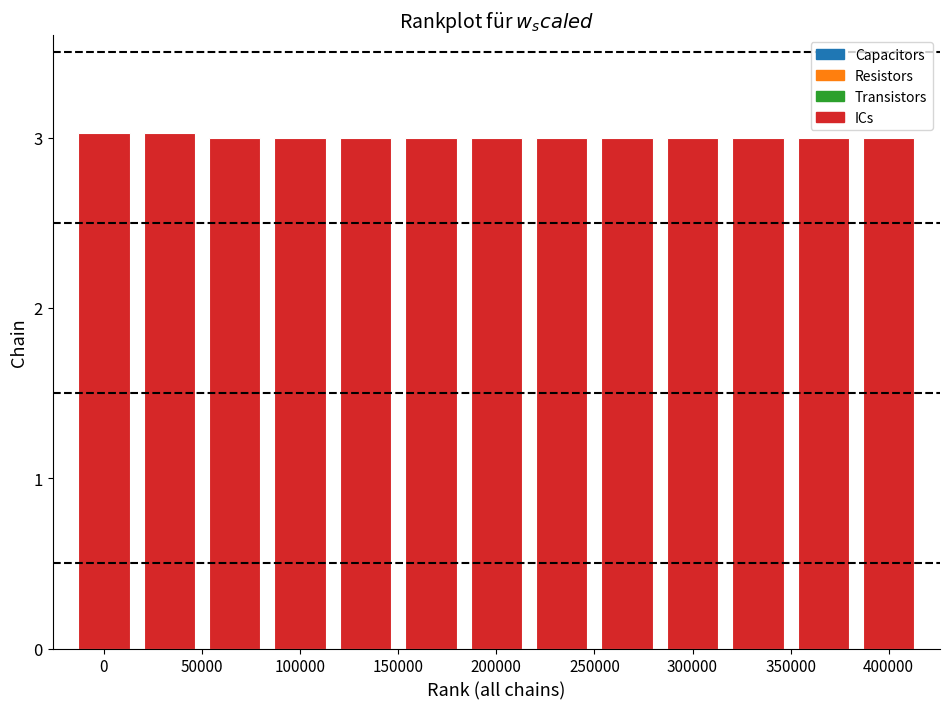

List the series in order of their peak value, highest first.

ICs, Transistors, Resistors, Capacitors